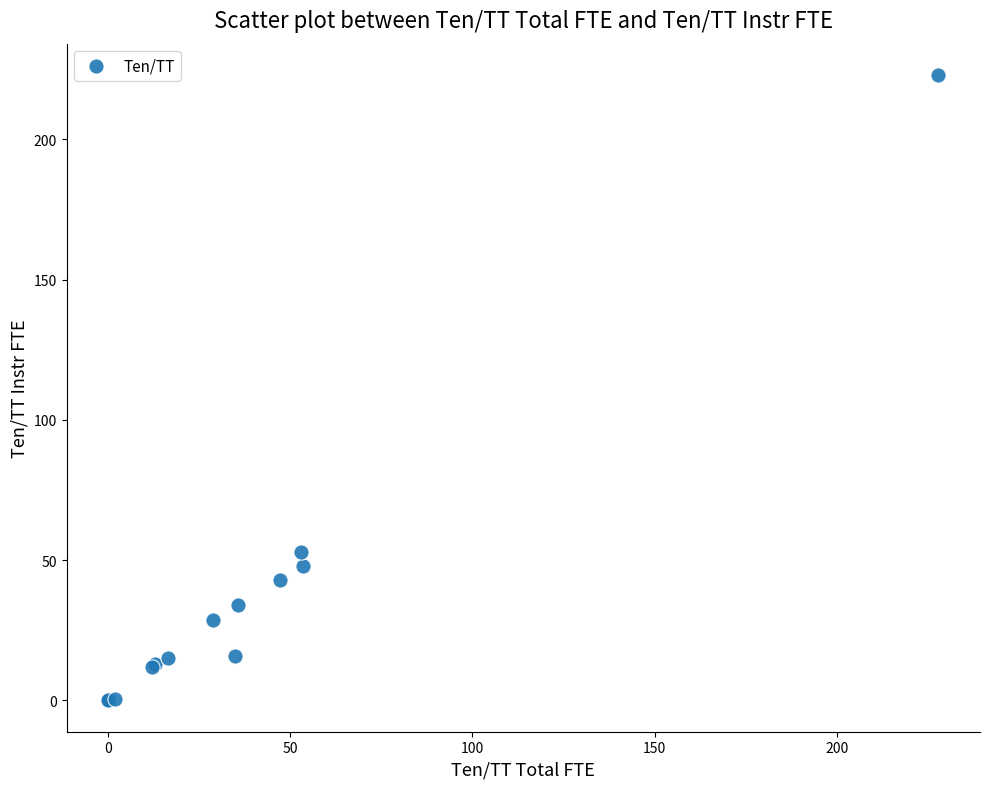

What Y value in the scatter plot is closest to 111?

52.8